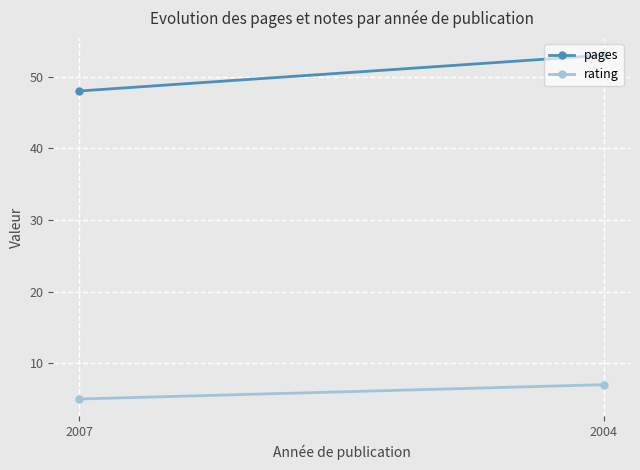

Which series has the largest range (max minus min)?

pages